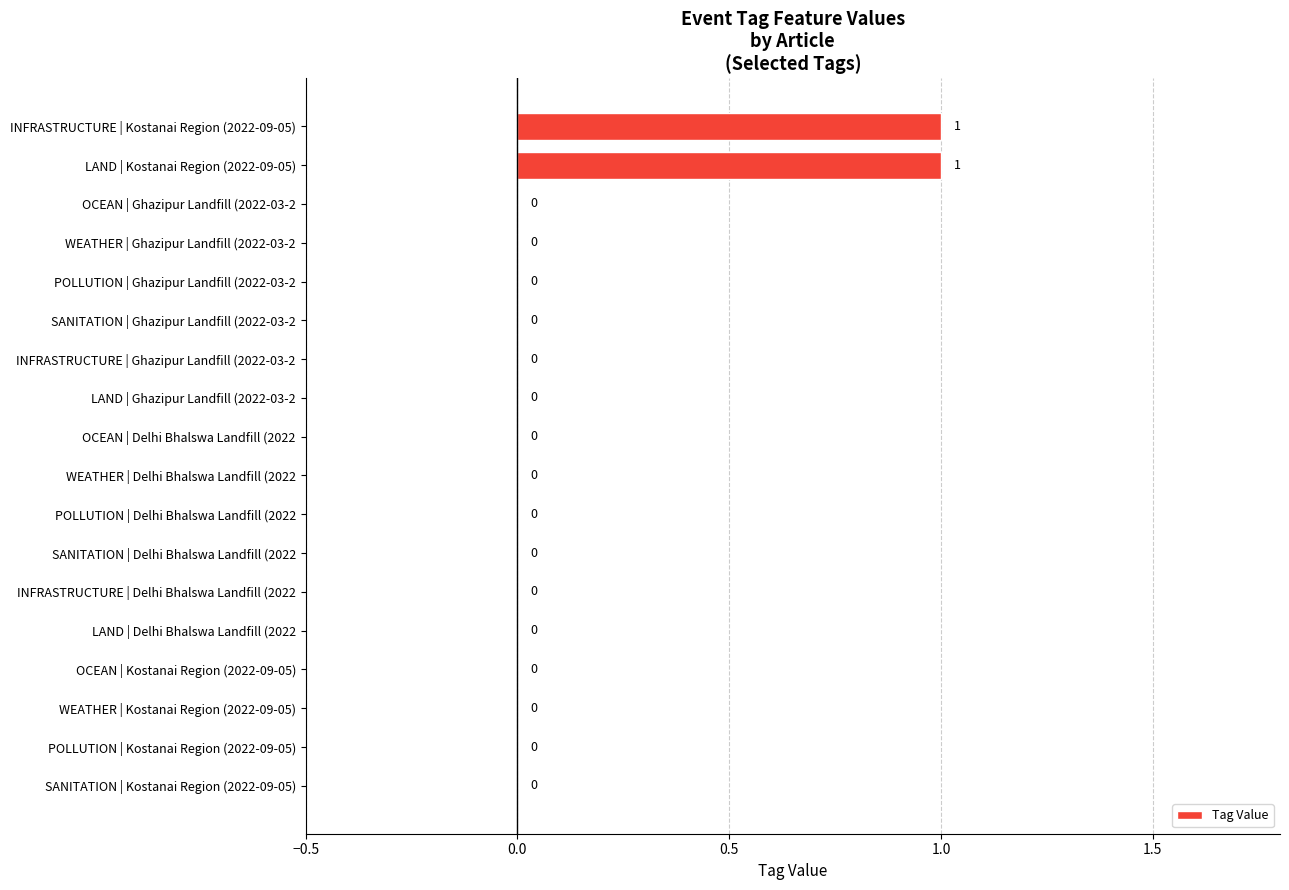

The value at INFRASTRUCTURE | Delhi Bhalswa Landfill (2022 is 0. True or false?

True